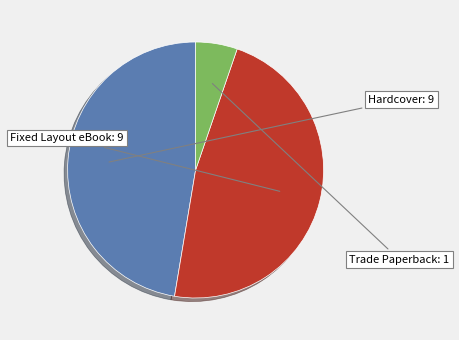

Is there a majority slice in this chart?

No